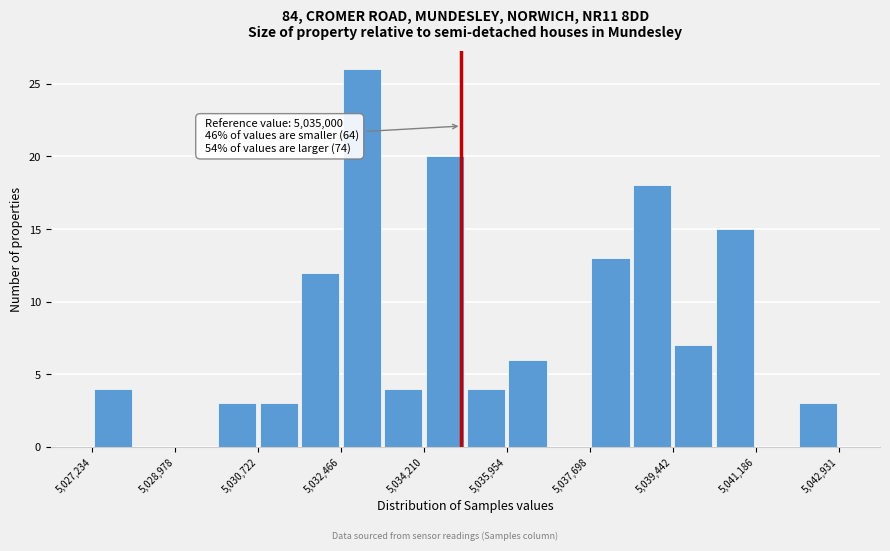

Which range on the x-axis has the tallest bar?

5032400 to 5033400